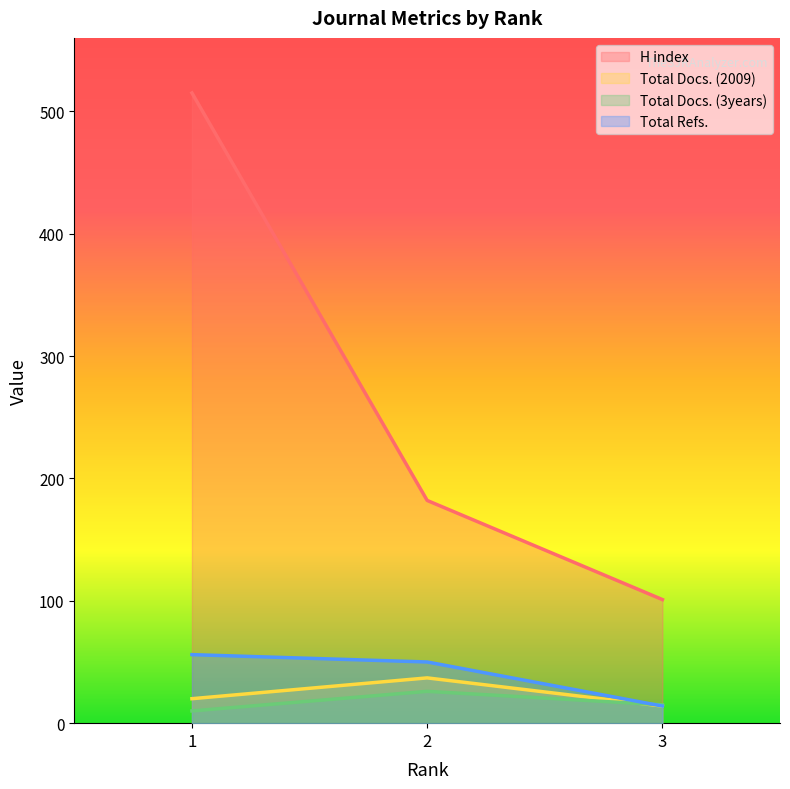

Which label corresponds to the largest value in the chart?

1